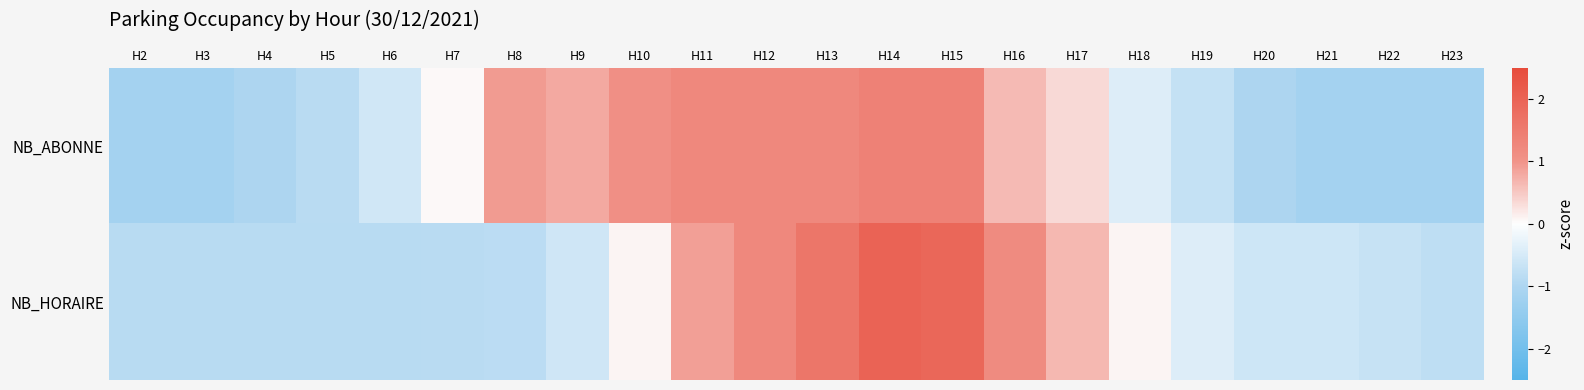

Which has a higher value, H16 or H2?

H16